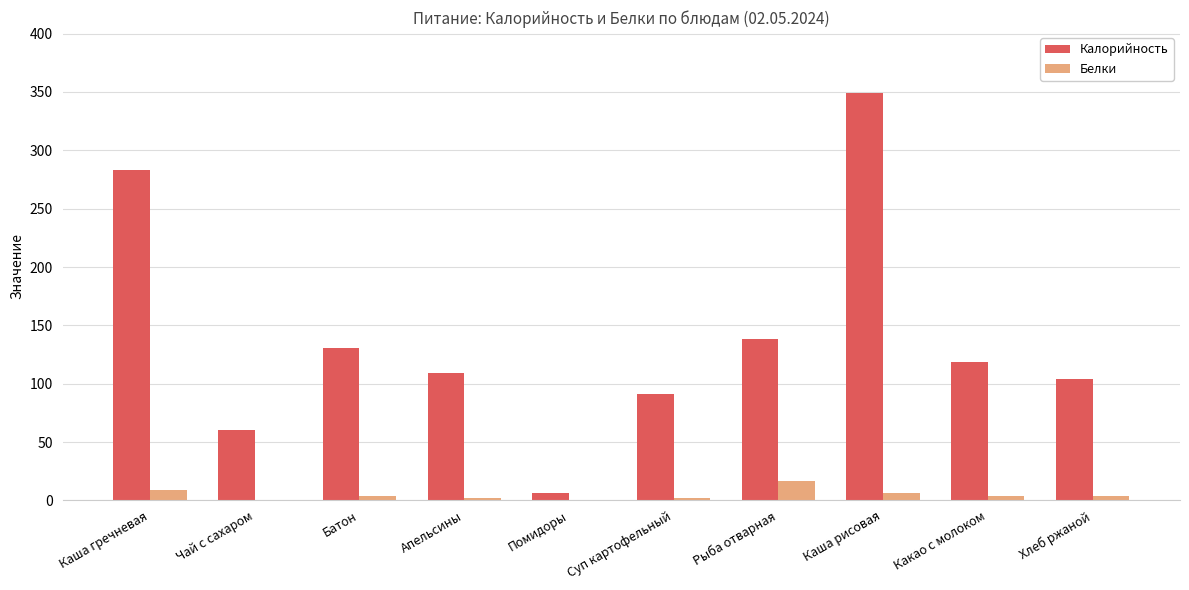

What is the difference between the Белки values at Хлеб ржаной and Апельсины?

2